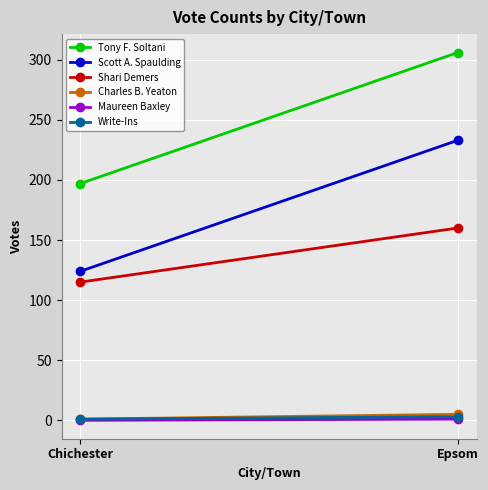

Rank the series by their maximum value, from highest to lowest.

Tony F. Soltani, Scott A. Spaulding, Shari Demers, Charles B. Yeaton, Write-Ins, Maureen Baxley